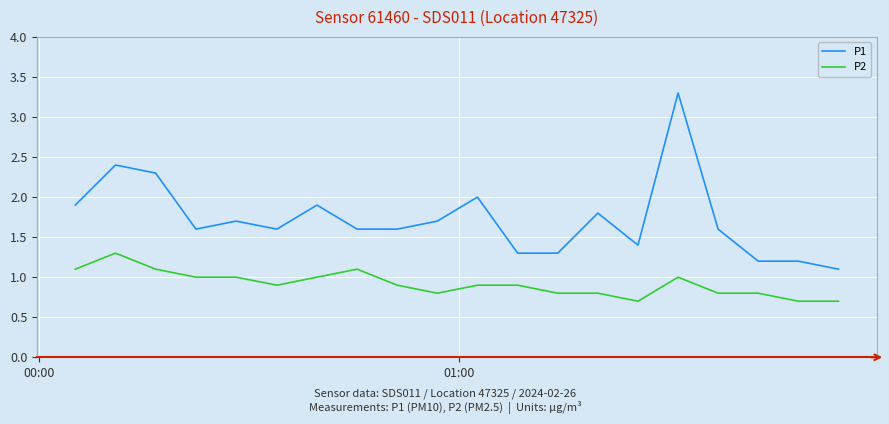

True or false: P2 and P1 cross at least once.

False